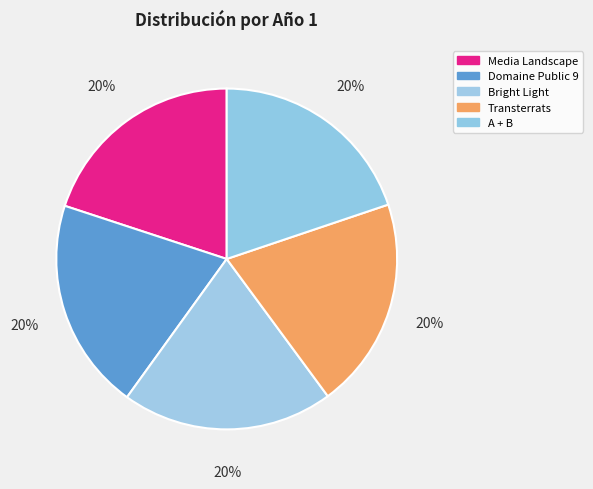

What percentage is the A + B slice, to the nearest percent?

20%